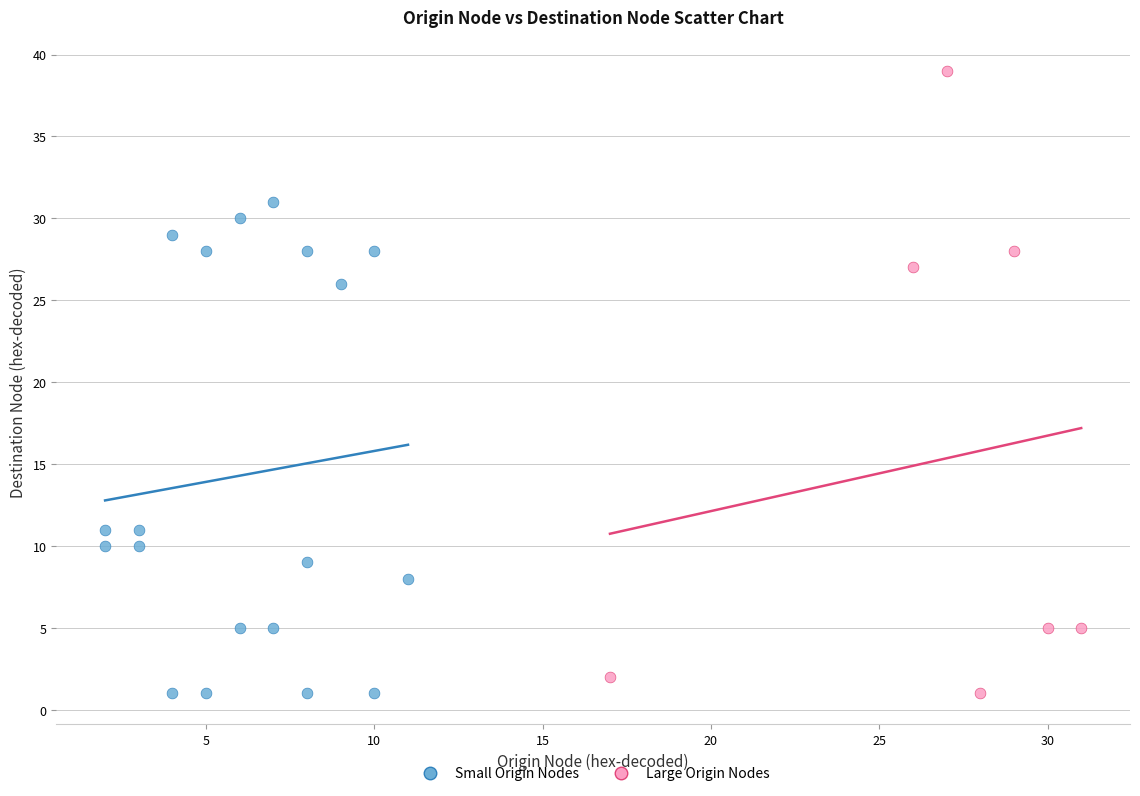

Which series has the largest Y range (max minus min)?

Large Origin Nodes